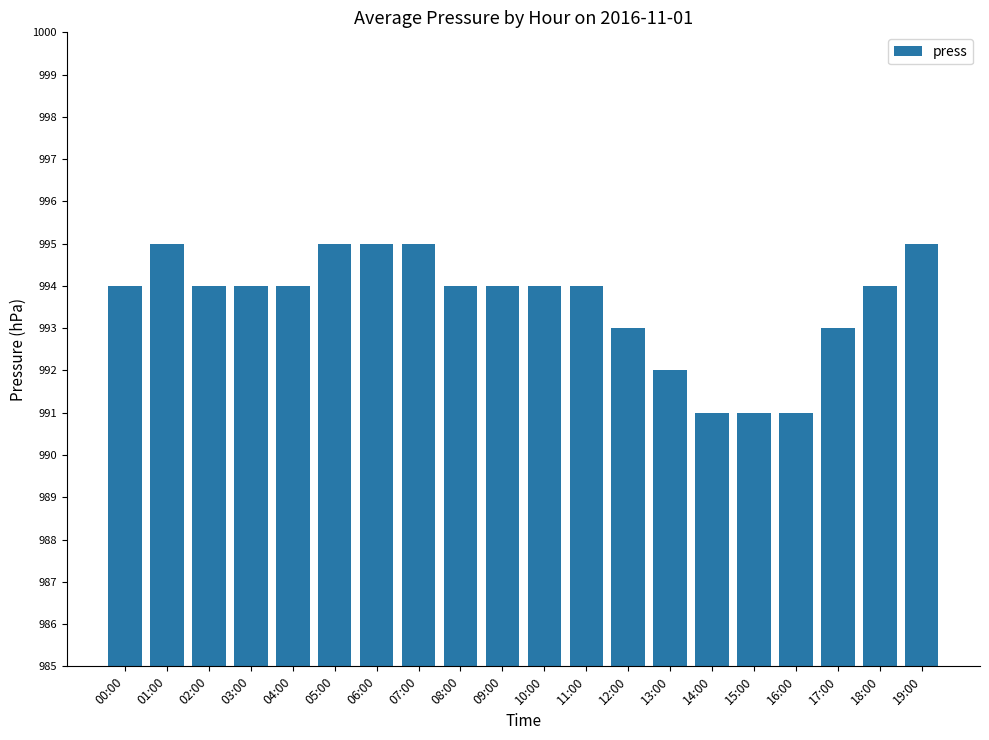

Does the chart contain stacked bars?

No